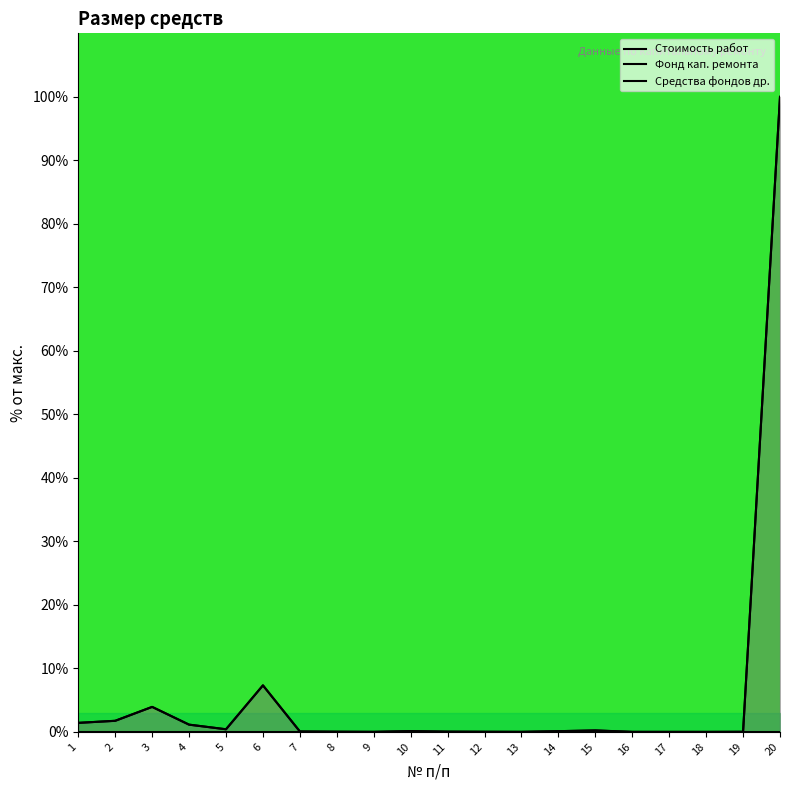

Rank the categories by Средства фондов др. value from lowest to highest.

18, 17, 16, 13, 9, 19, 12, 8, 11, 7, 14, 10, 15, 5, 4, 1, 2, 3, 6, 20